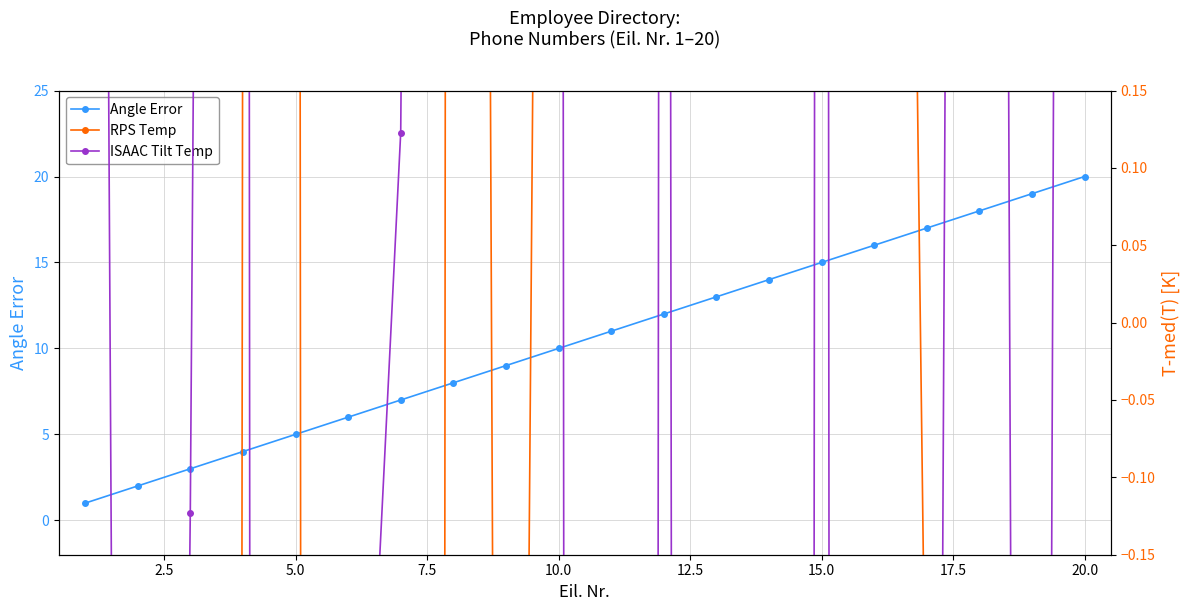

How many lines are shown in the chart?

3